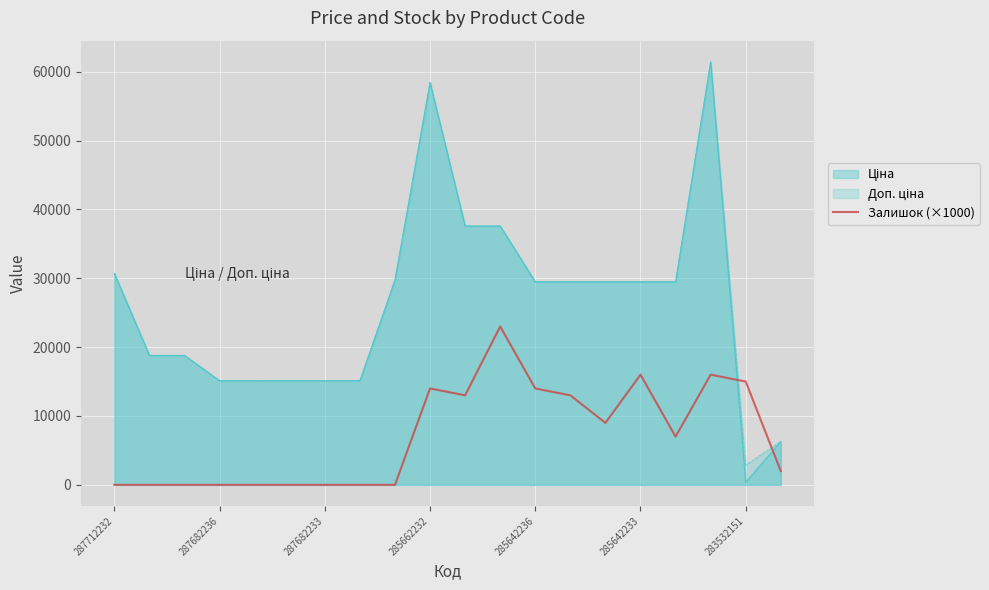

What is the maximum value shown in the chart?

61434.3